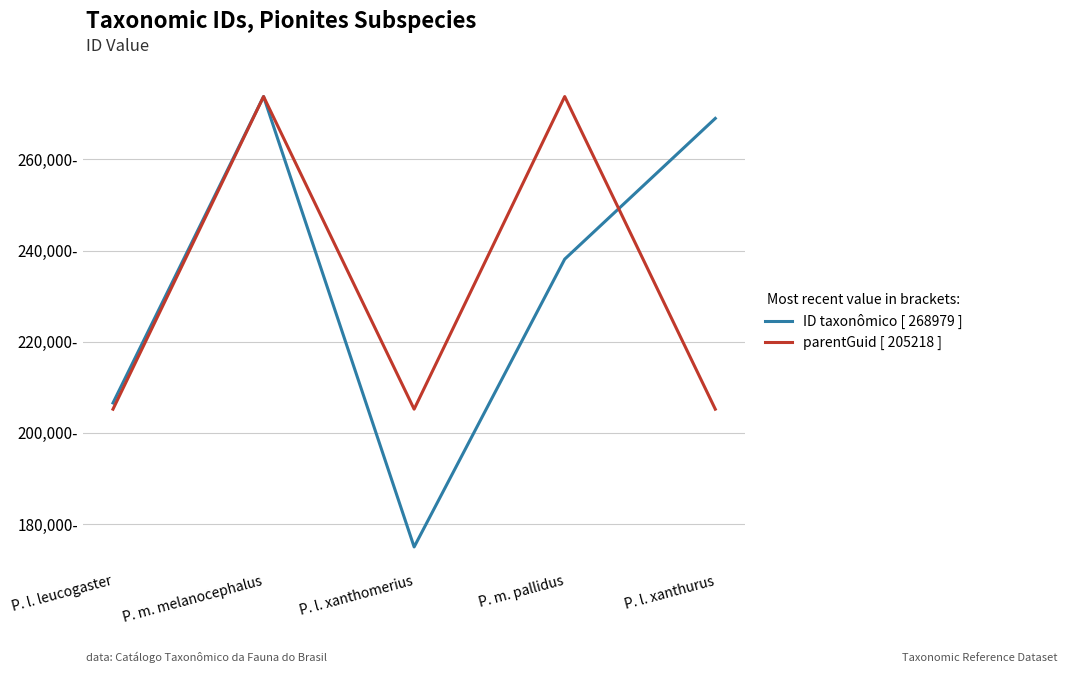

Rank the series by their maximum value, from lowest to highest.

parentGuid [ 205218 ], ID taxonômico [ 268979 ]